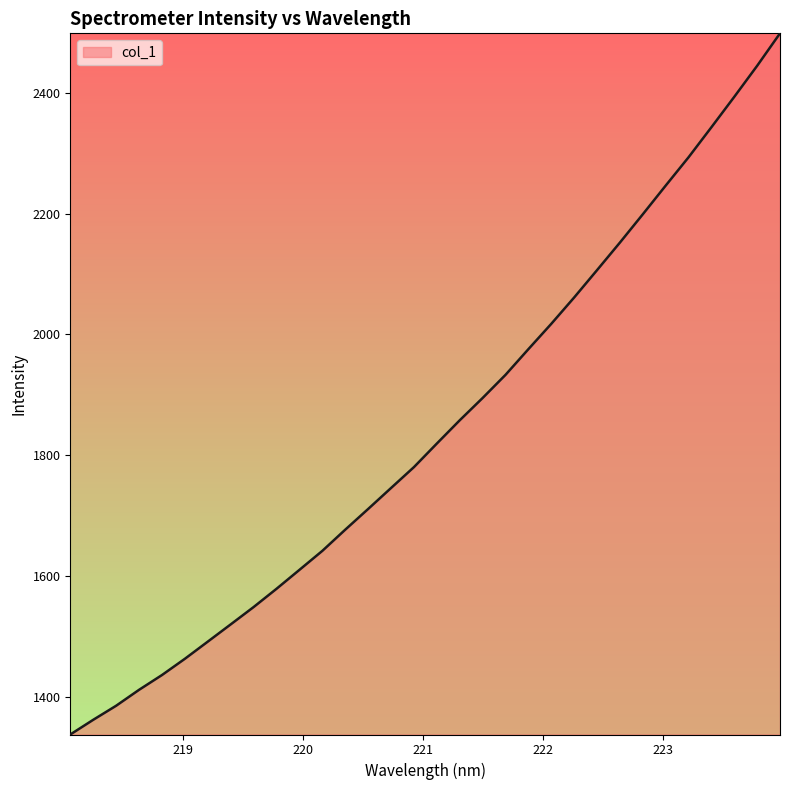

What is the minimum value shown in the chart?

1337.2